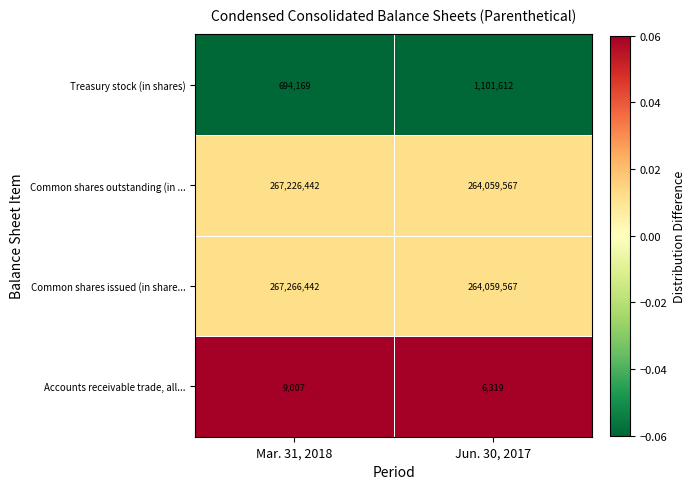

Reading left to right, what are all the values shown in this chart?

Treasury stock (in shares): Mar. 31, 2018=694169	Jun. 30, 2017=1101612
Common shares outstanding (in ...: Mar. 31, 2018=267226442	Jun. 30, 2017=264059567
Common shares issued (in share...: Mar. 31, 2018=267266442	Jun. 30, 2017=264059567
Accounts receivable trade, all...: Mar. 31, 2018=9007	Jun. 30, 2017=6319